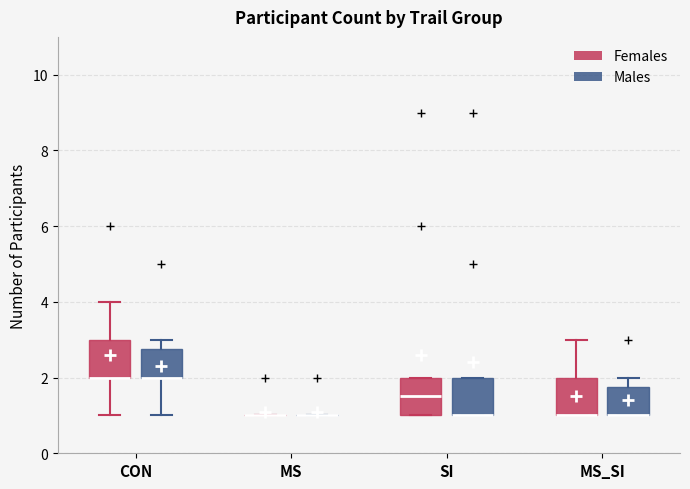

Where is the upper edge of the box for MS_SI (Males) on the y-axis? The values are not printed on the chart, so give them approximately, as read against the axis.

1.8